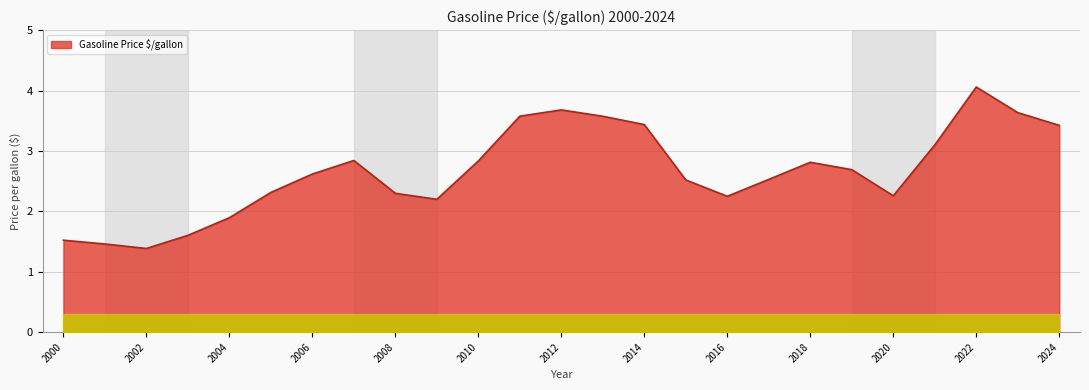

What is the change in value from 2002 to 2005?

+0.9